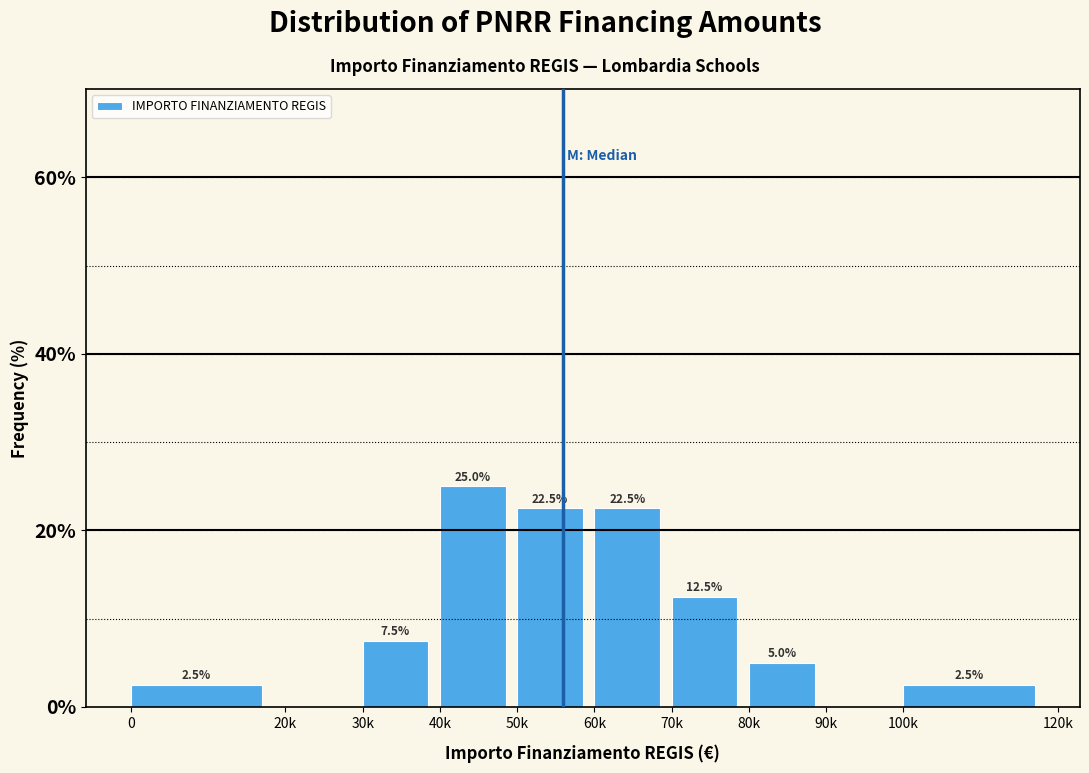

Reading left to right, transcribe all the data shown in this chart.

0=2.5	20k=0.0	30k=7.5	40k=25.0	50k=22.5	60k=22.5	70k=12.5	80k=5.0	90k=0.0	100k=2.5